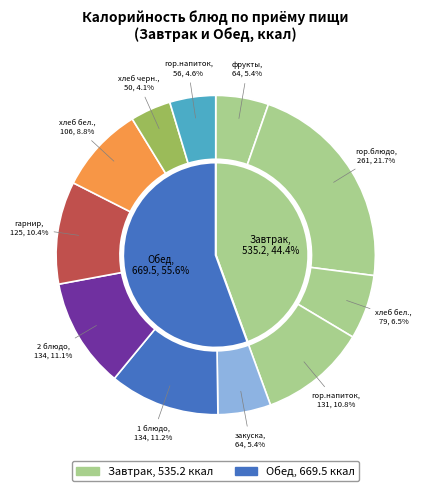

Rank the categories by value from lowest to highest.

Обед (хлеб черн.), Обед (гор.напиток), Завтрак (фрукты), Обед (закуска), Завтрак (хлеб бел.), Обед (хлеб бел.), Обед (гарнир), Завтрак (гор.напиток), Обед (2 блюдо), Обед (1 блюдо), Завтрак (гор.блюдо)